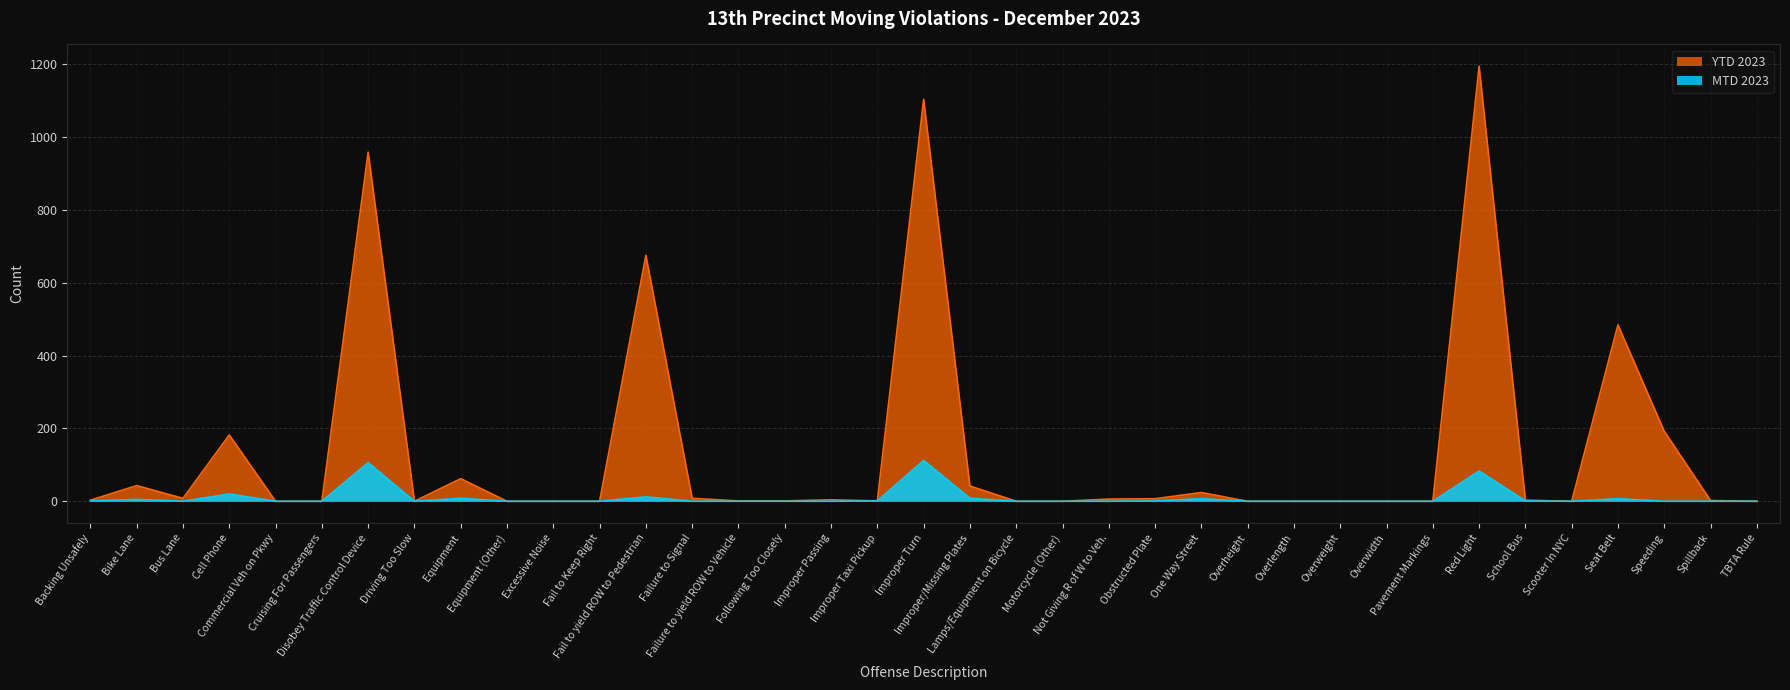

At which category does YTD 2023 reach its first local valley?

Bus Lane